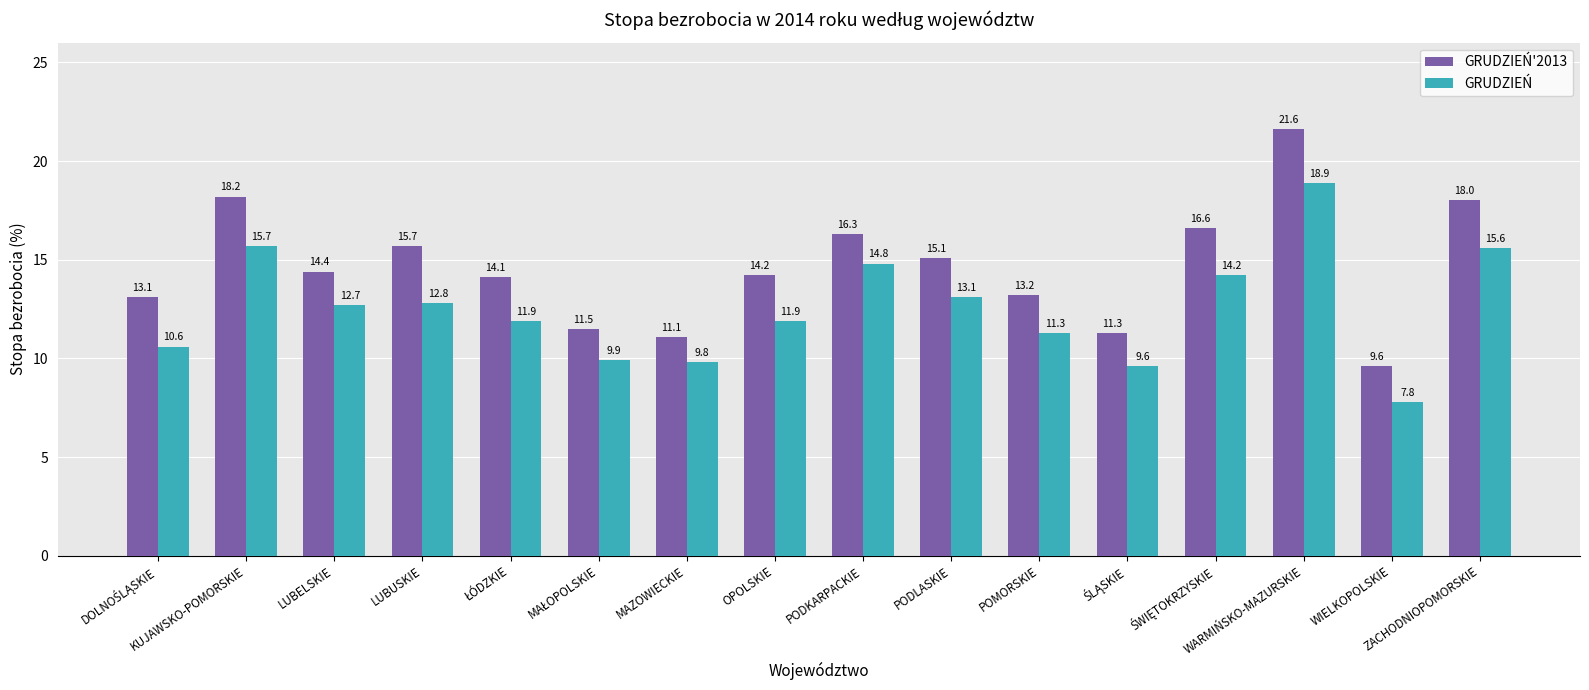

What is the average value of the GRUDZIEŃ'2013 series?

14.6